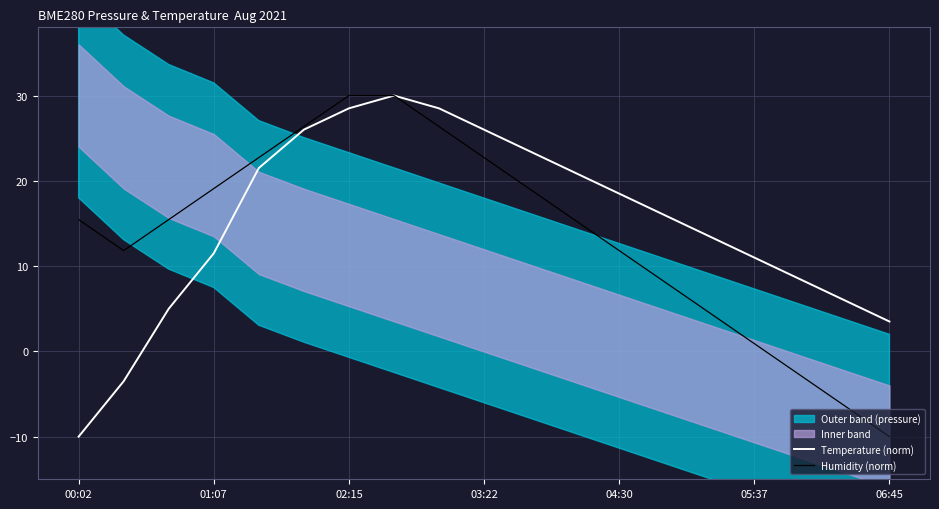

Which category has the lowest value in the Temperature (norm) series?

00:02